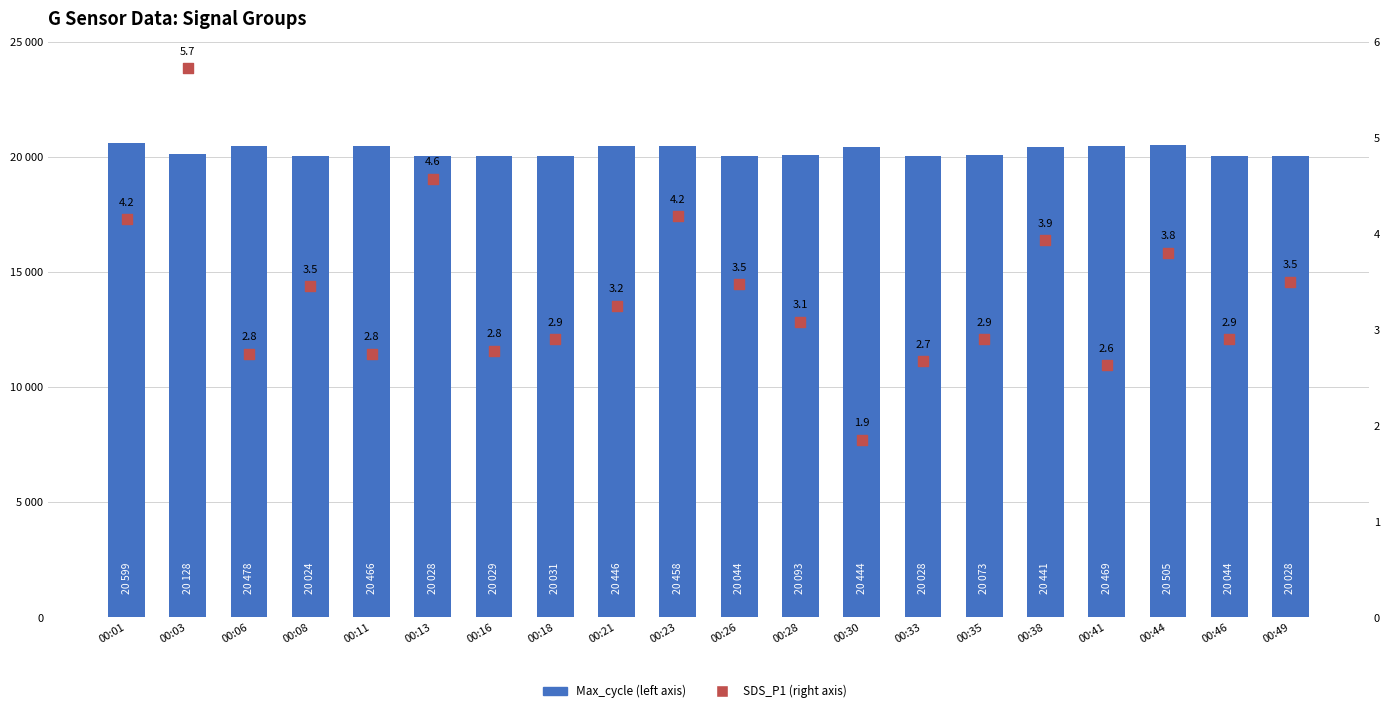

Which series contains the highest Y value?

Max_cycle (left axis)